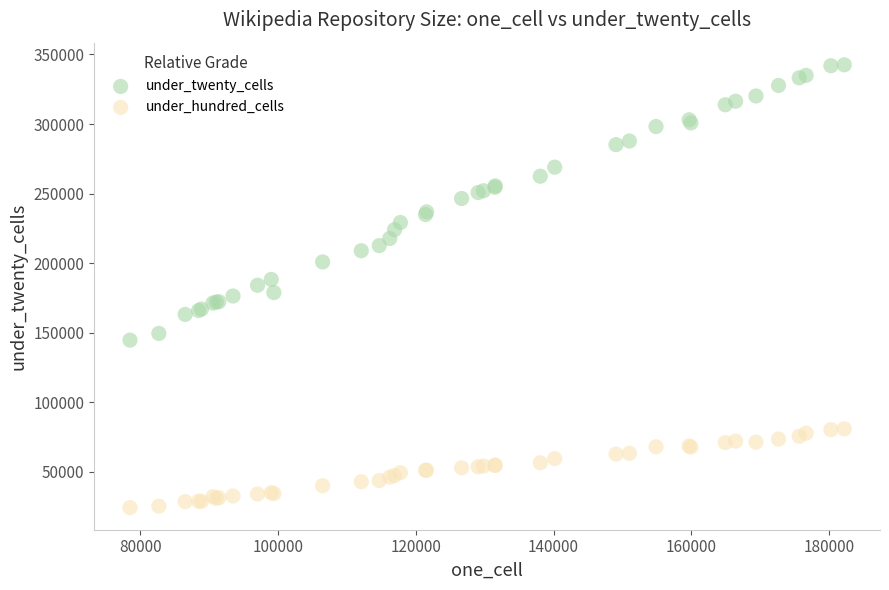

Which series contains the highest Y value?

under_twenty_cells